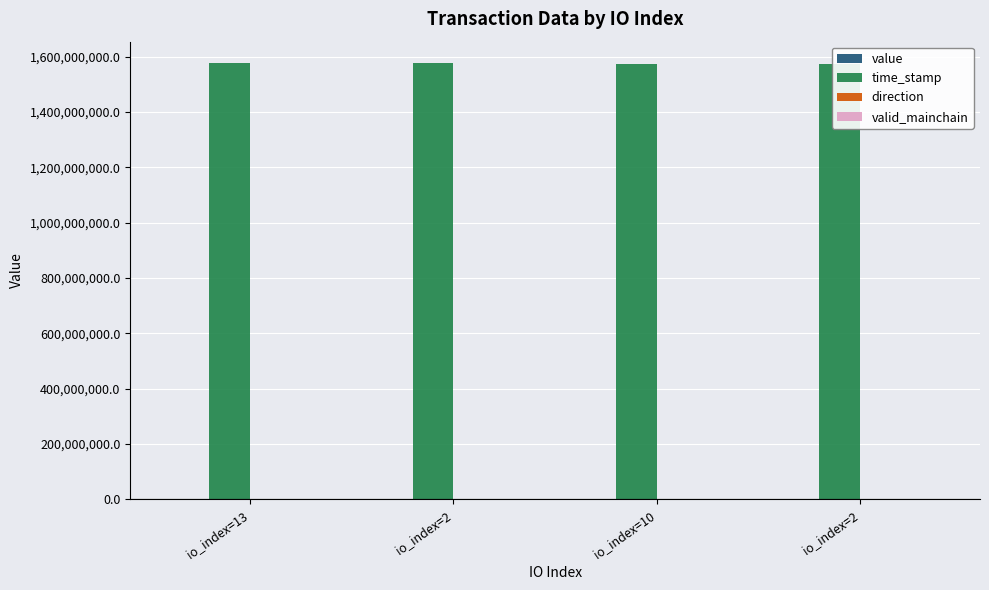

At which label does value reach its peak?

io_index=10